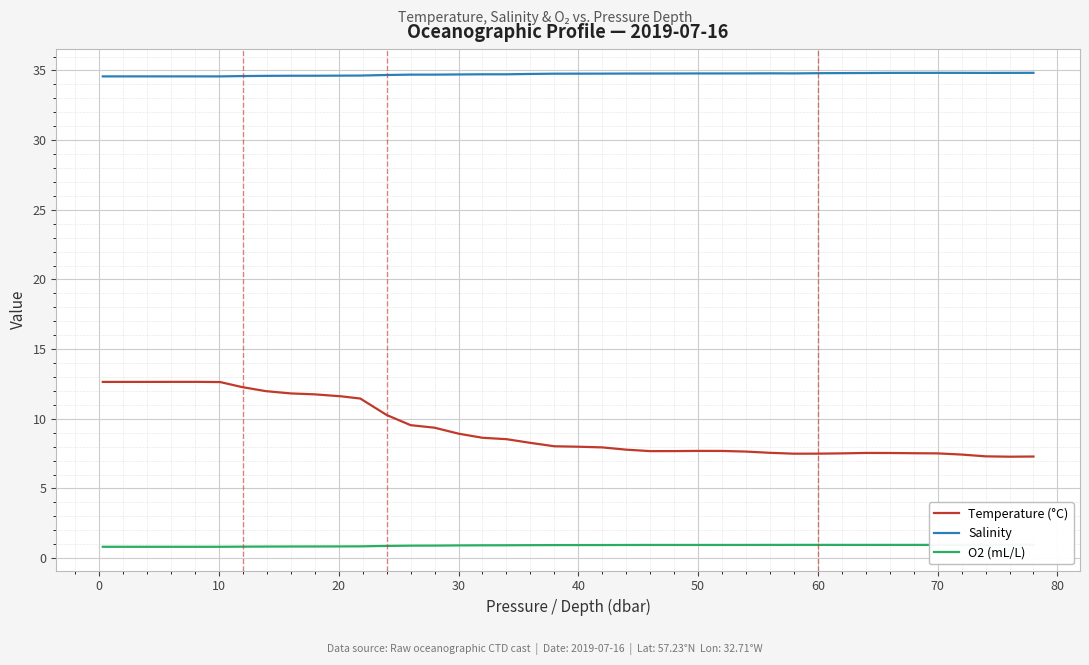

How many lines are shown in the chart?

3